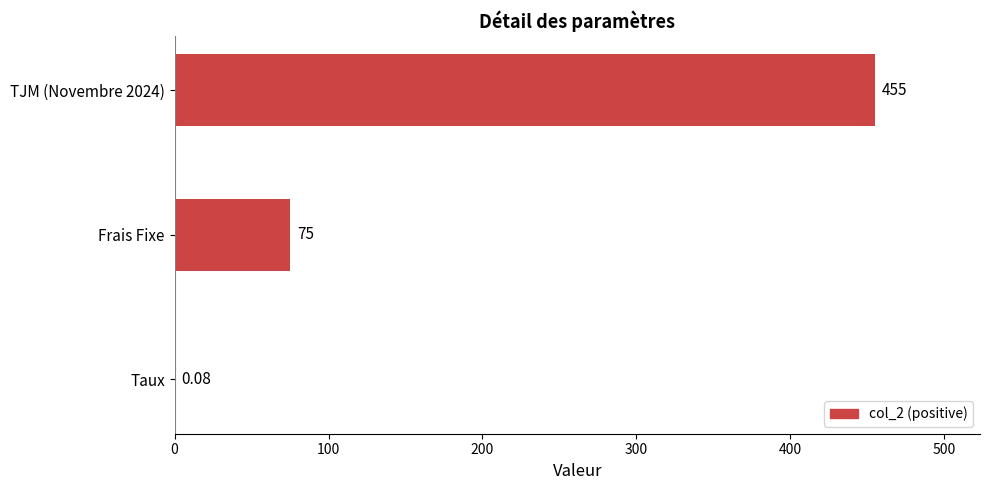

What is the change in value from Frais Fixe to TJM (Novembre 2024)?

+380.0